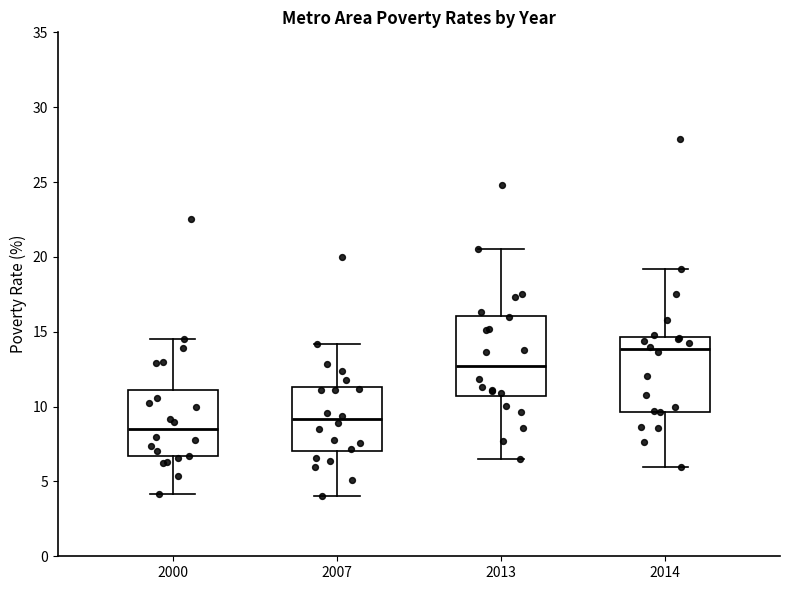

Where does the upper whisker of the box at x = 2013 end on the y-axis? The values are not printed on the chart, so give them approximately, as read against the axis.

20.5